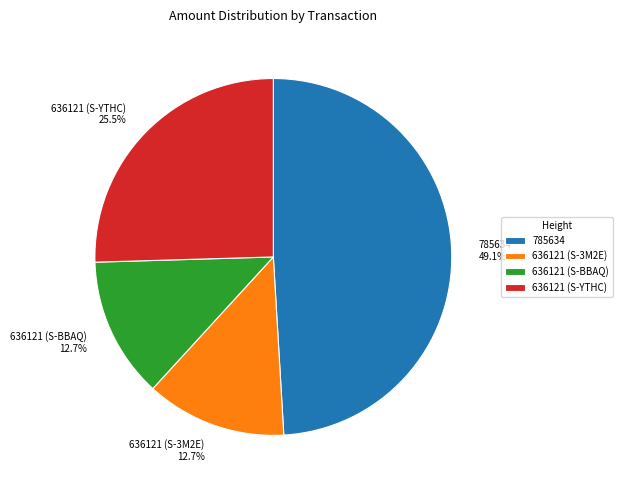

Is 636121 (S-BBAQ) the majority of the pie?

No